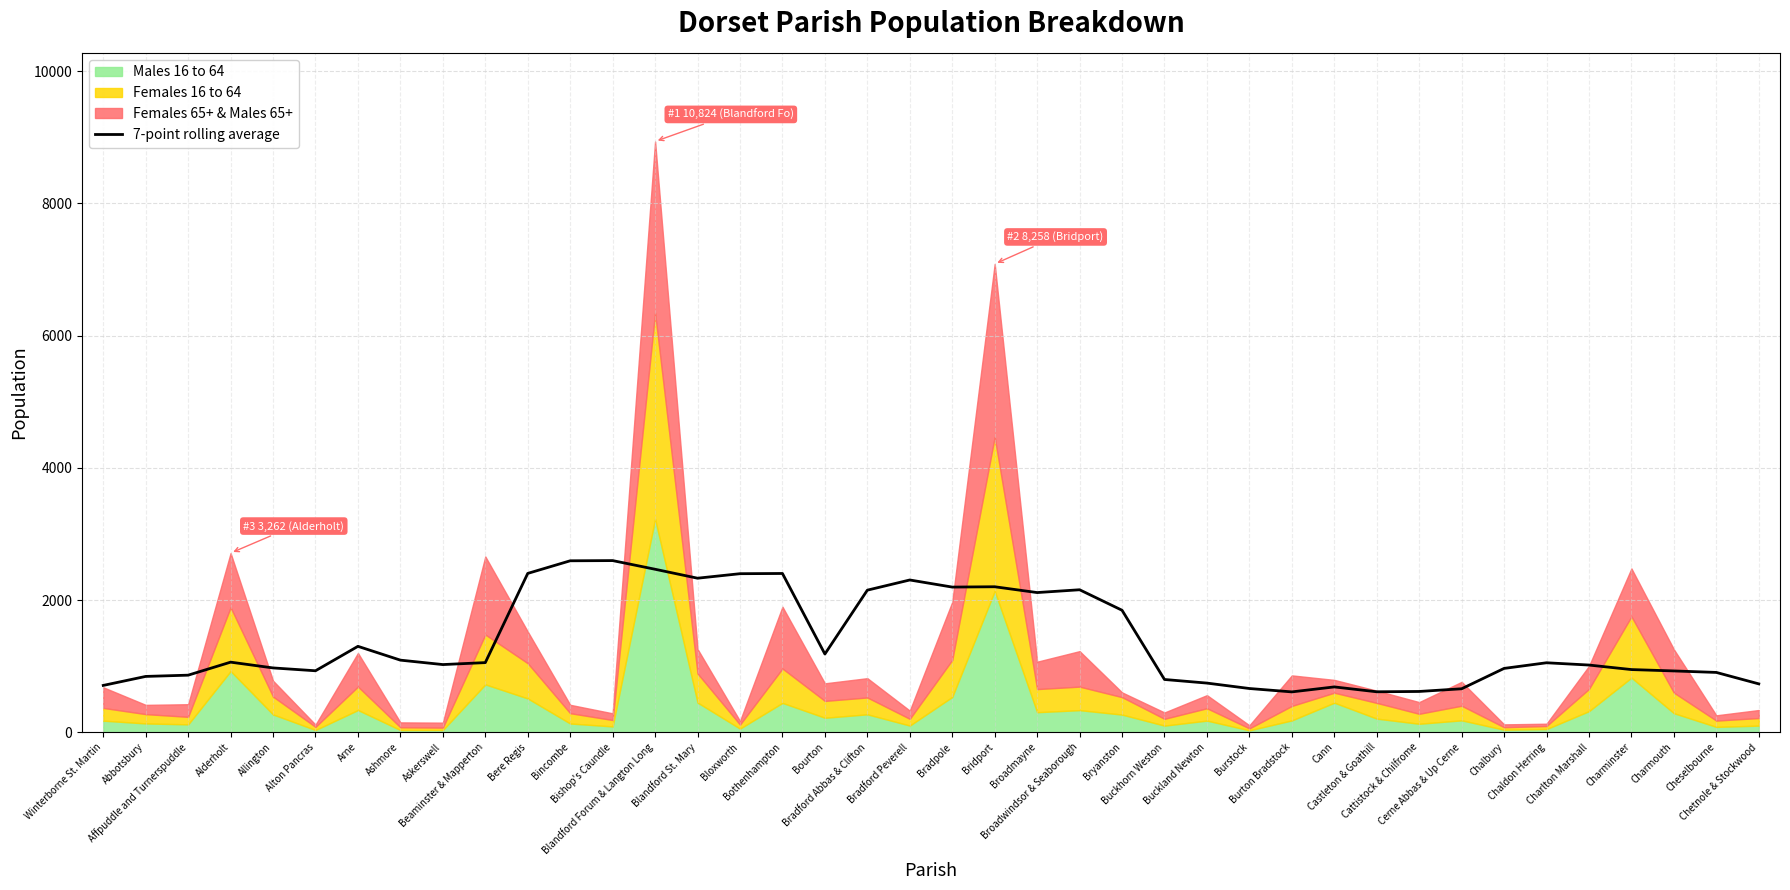

What is the label of the 34th point from the left?

Chalbury